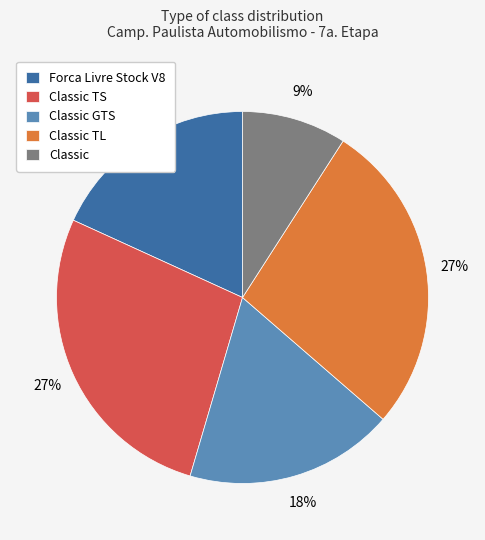

To the nearest percent, what portion does Classic TS represent?

27%